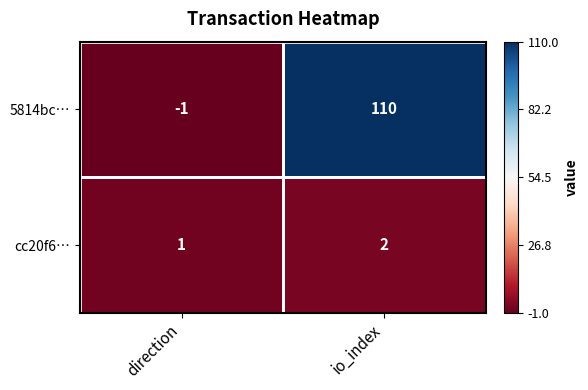

At direction, list the series in order from smallest to largest.

5814bc…, cc20f6…